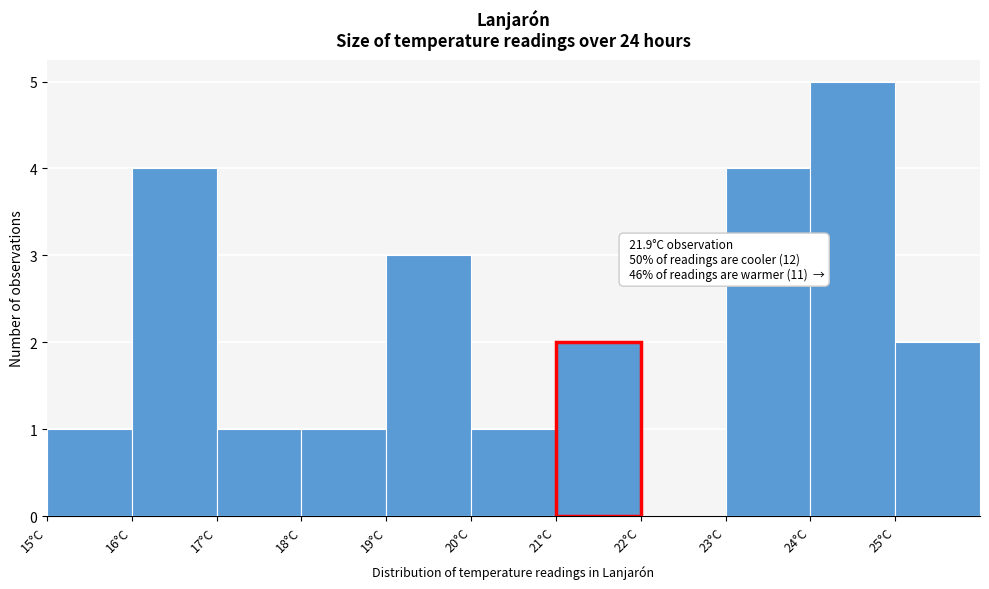

Over which range of the x-axis is the bar tallest?

24 to 25